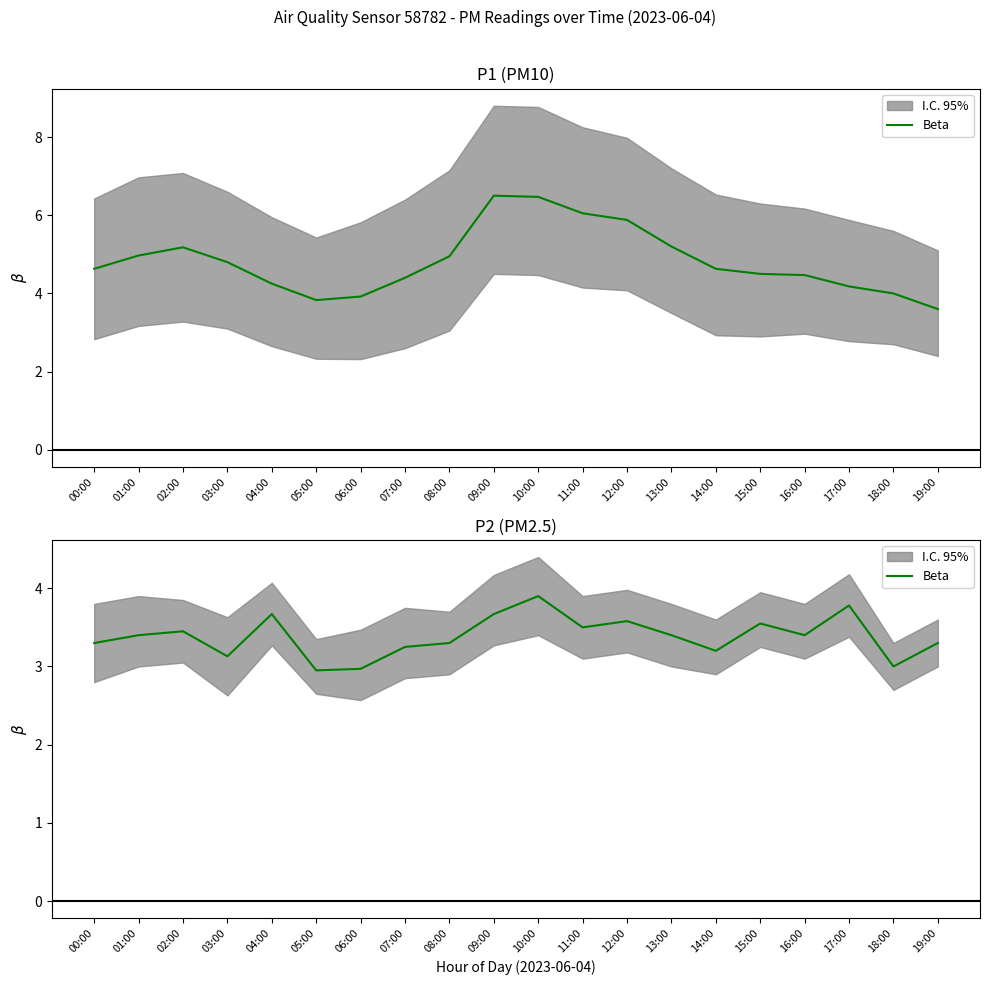

What is the label of the 19th point from the right?

01:00